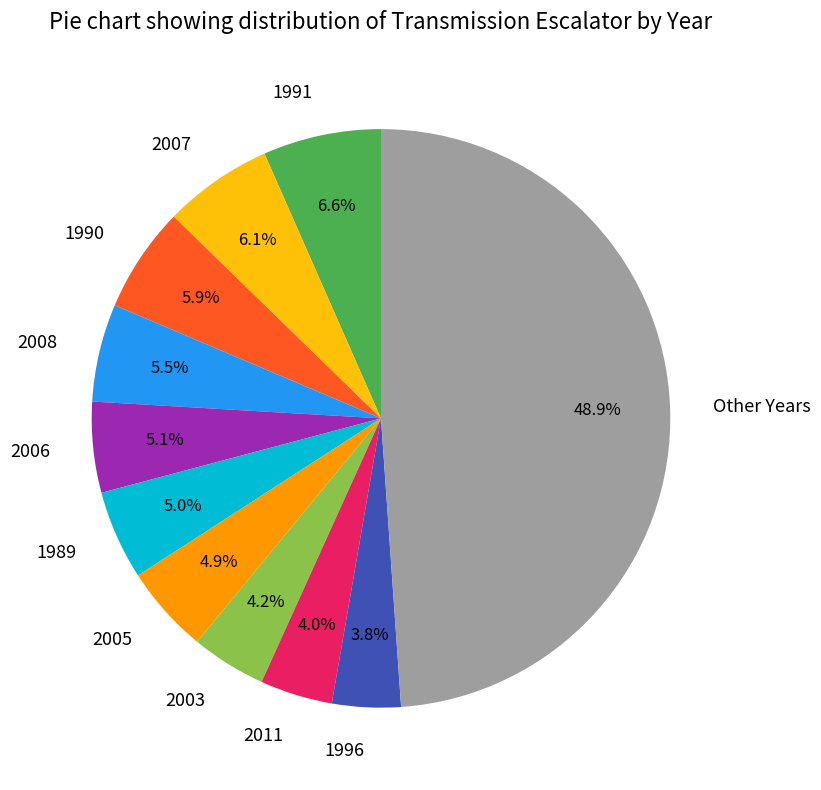

Which slice is the largest?

Other Years